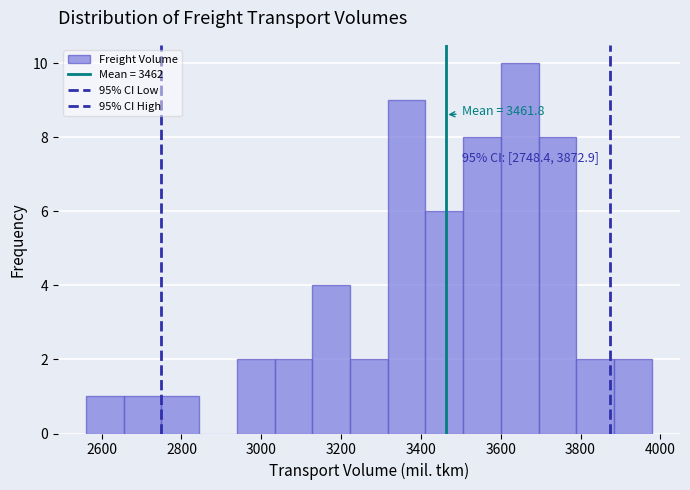

Over which range of the x-axis is the bar tallest?

3600 to 3700